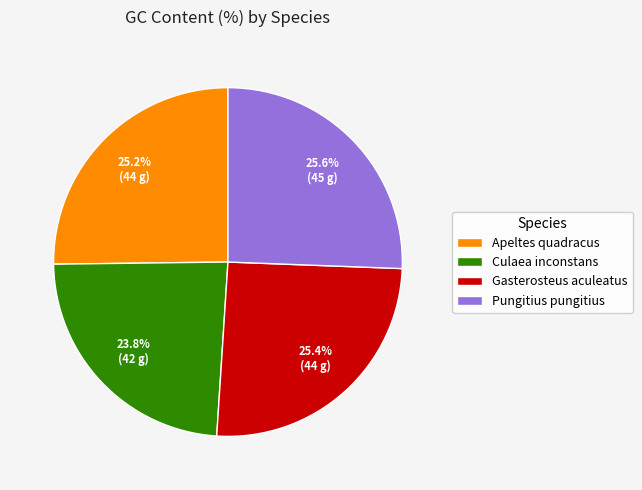

How many slices are in this pie chart?

4